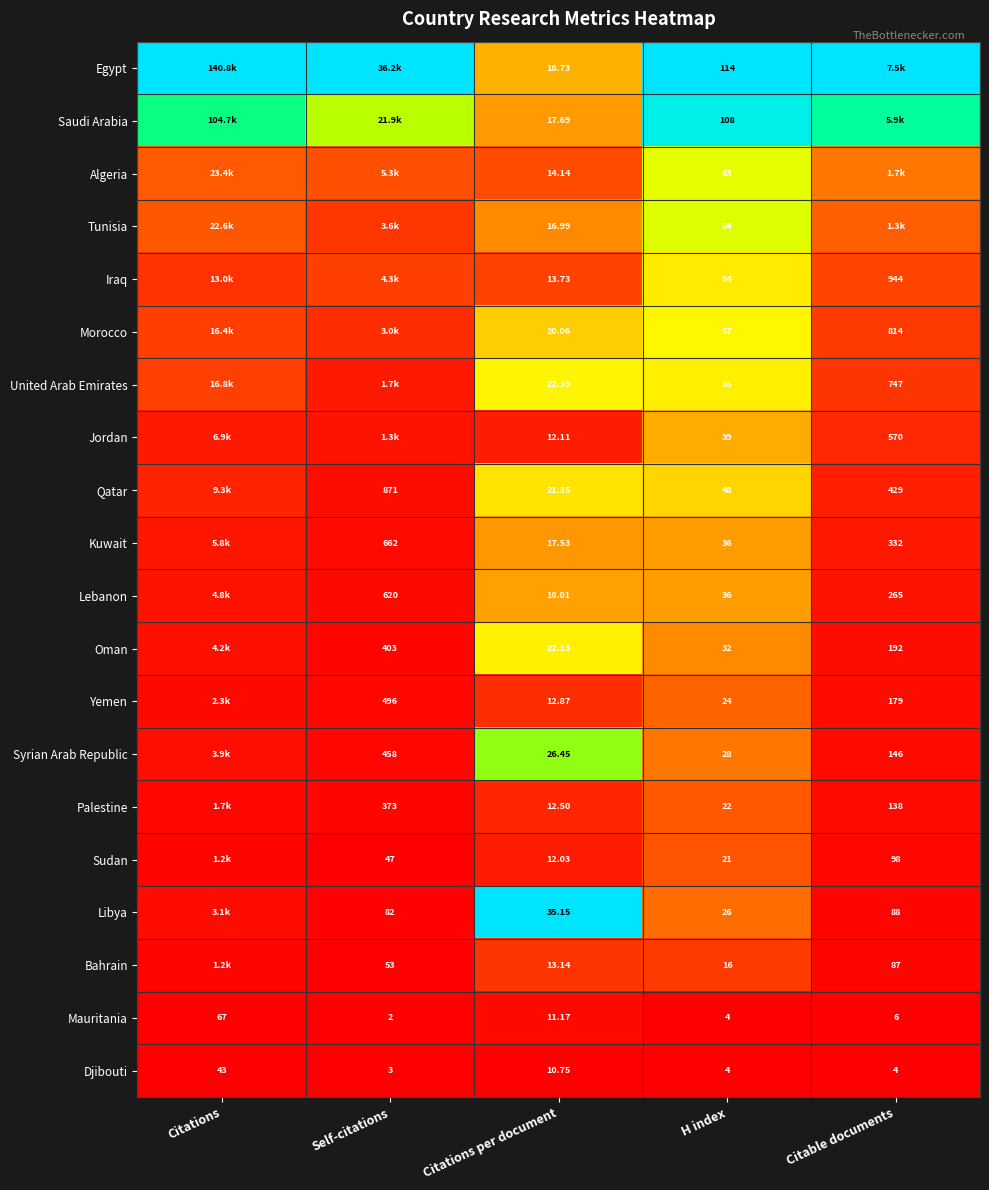

Rank the series at Citations per document from lowest to highest value.

Djibouti, Mauritania, Sudan, Jordan, Palestine, Yemen, Bahrain, Iraq, Algeria, Tunisia, Kuwait, Saudi Arabia, Lebanon, Egypt, Morocco, Qatar, Oman, United Arab Emirates, Syrian Arab Republic, Libya